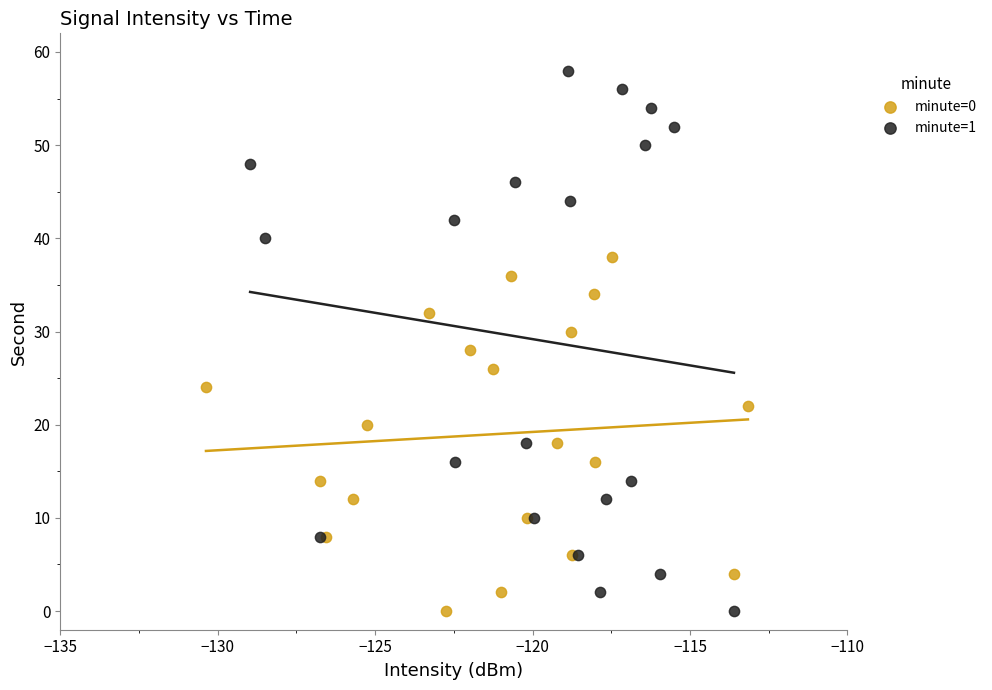

Which series contains the highest Y value?

minute=1